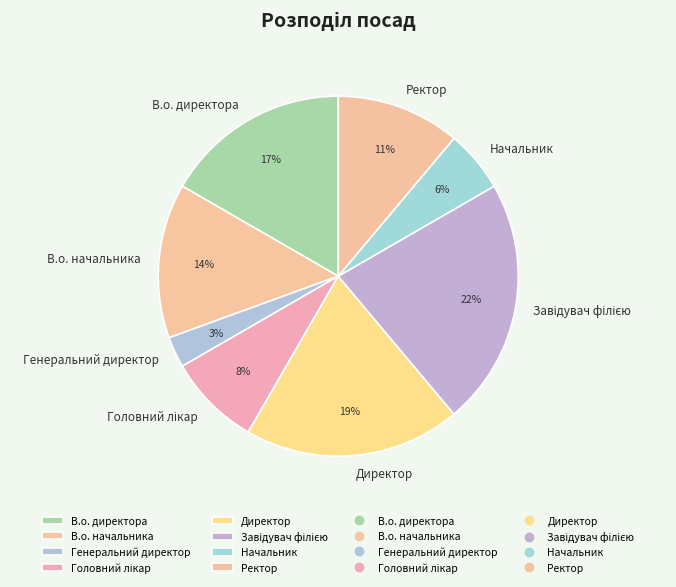

What percentage is the Ректор slice, to the nearest percent?

11%